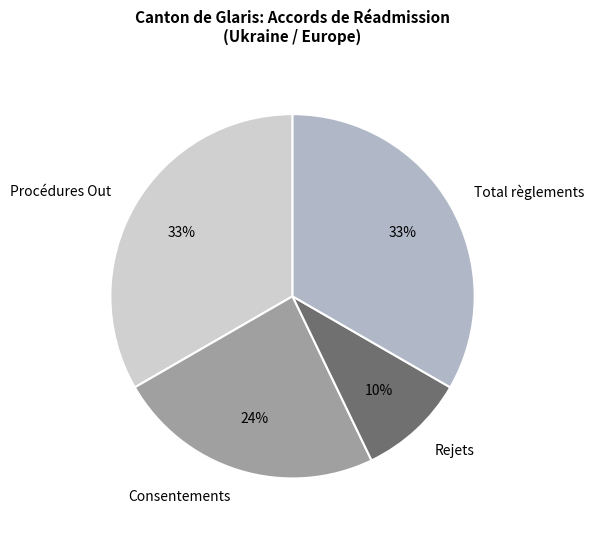

Which has a higher value, Total règlements or Rejets?

Total règlements